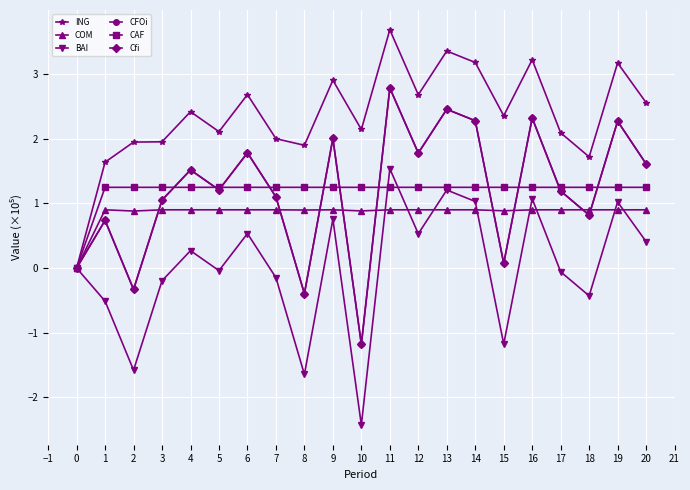

Which series has the largest total across all categories?

ING